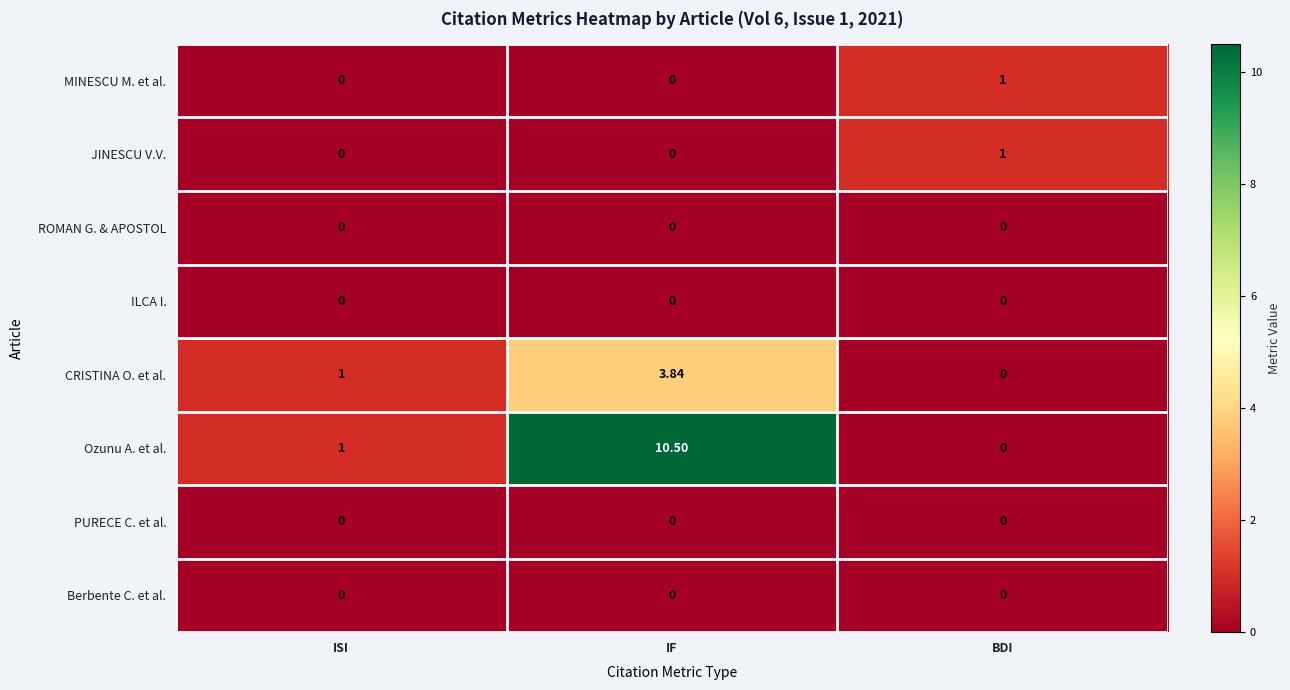

What is the total value across all series at BDI?

2.0